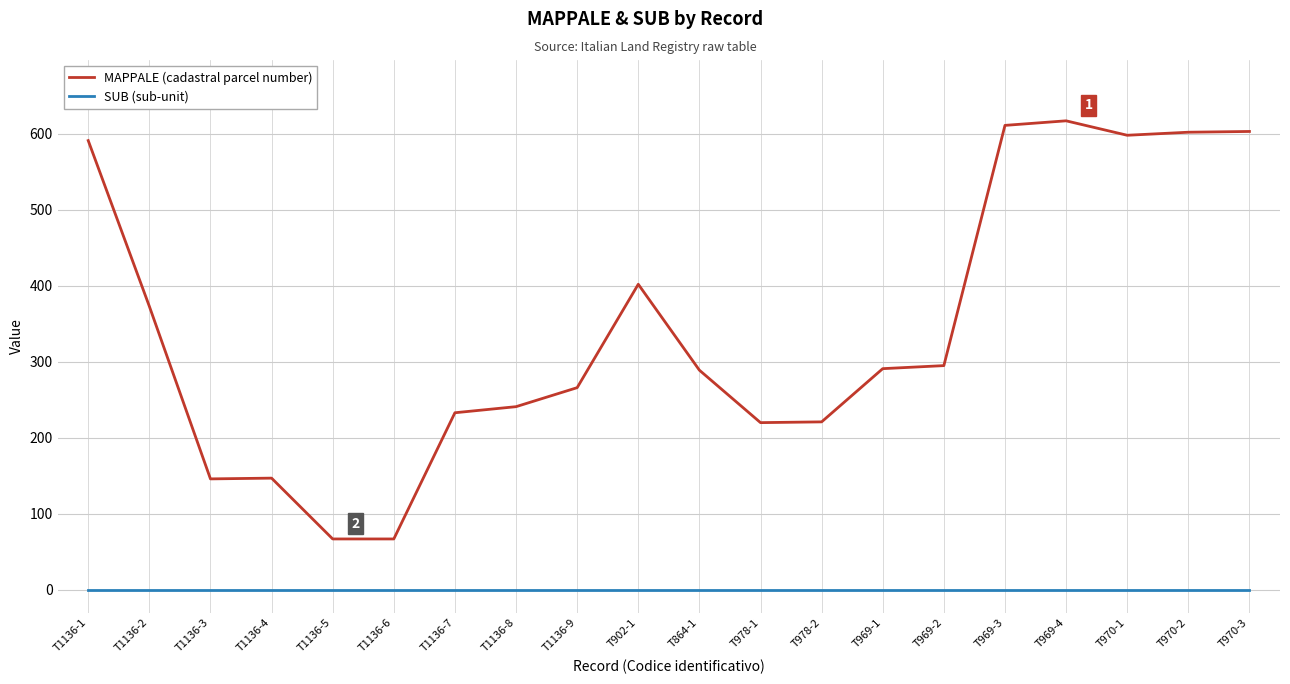

Which series has the largest total across all categories?

MAPPALE (cadastral parcel number)